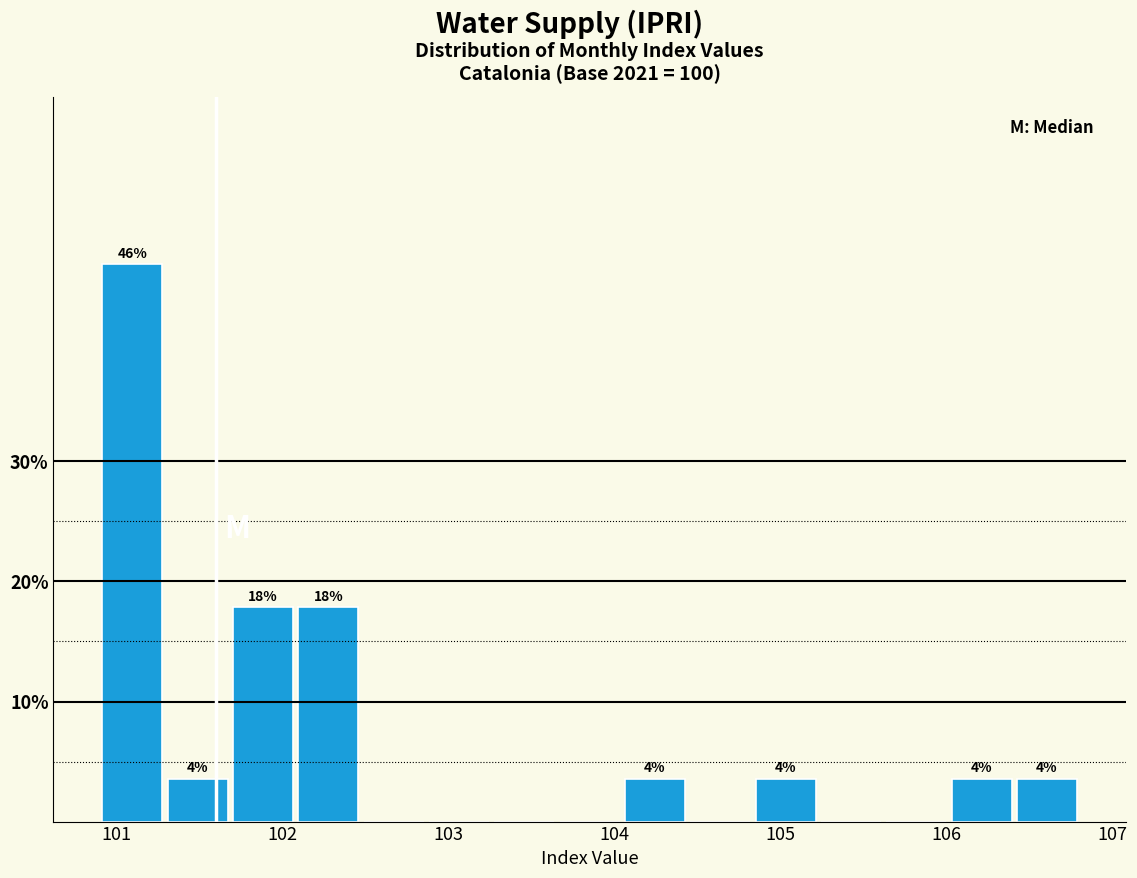

Read against the x-axis, roughly where is the centre of the tallest bar?

101.1